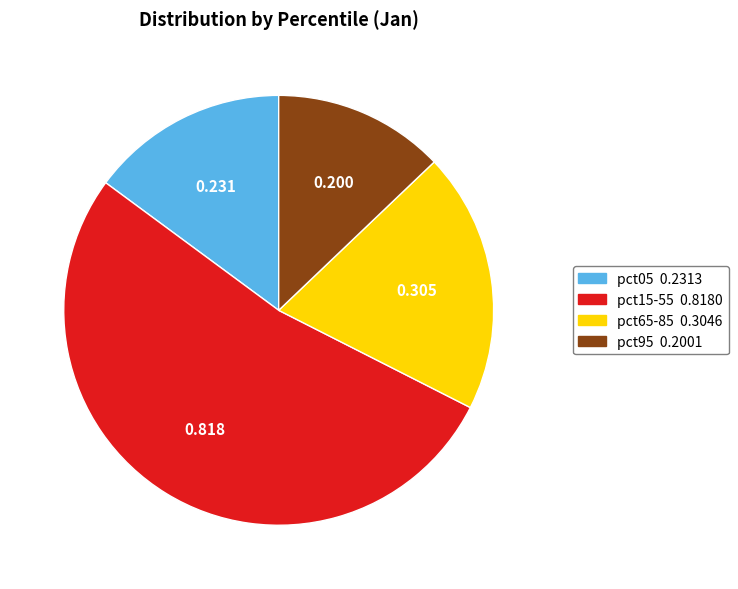

Does any single category account for the majority?

Yes